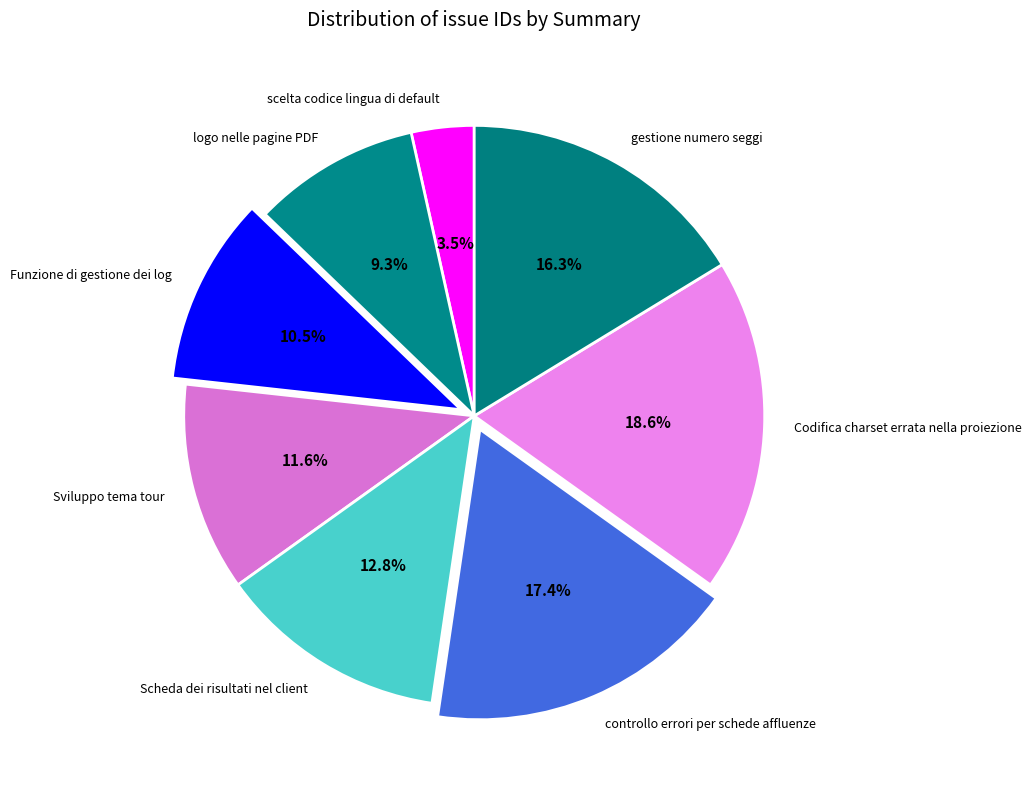

To the nearest percent, what is the combined percentage of gestione numero seggi and Funzione di gestione dei log?

27%